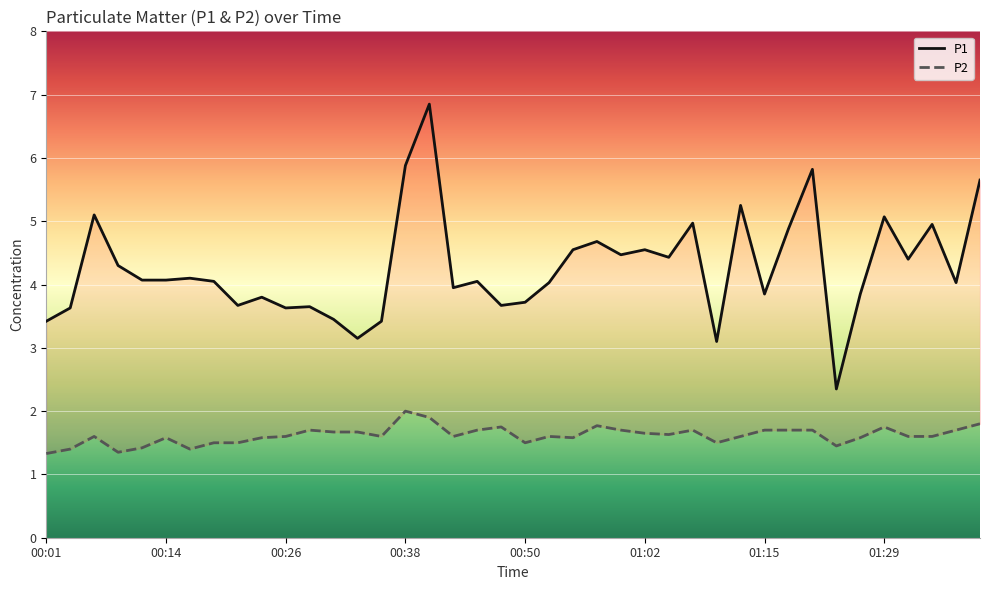

What is the value of the P1 point at the 25th from the left?

4.5